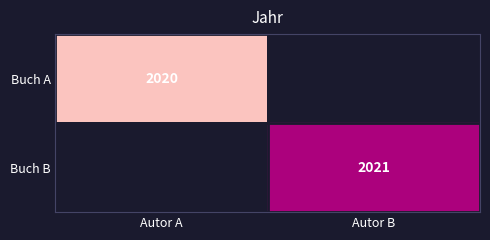

Which category has the lowest value across all series?

Autor B